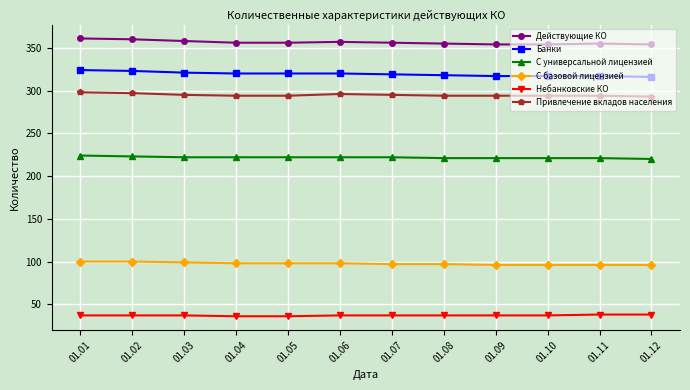

What are all the series names shown in the legend?

Действующие КО, Банки, С универсальной лицензией, С базовой лицензией, Небанковские КО, Привлечение вкладов населения